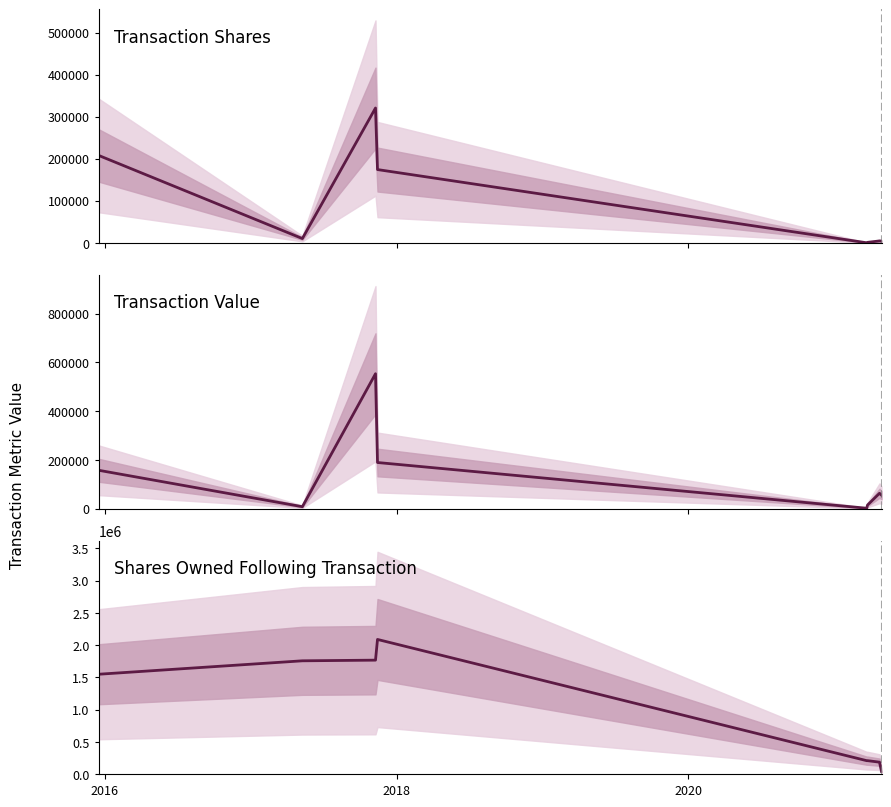

What is the minimum value shown in the chart?

100